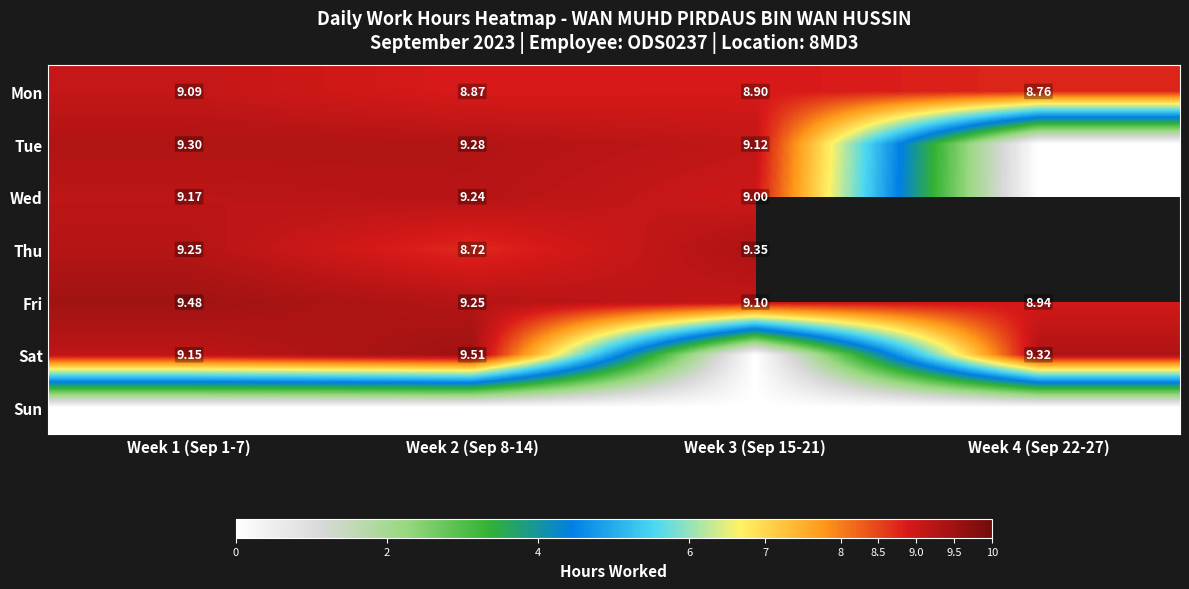

Count the number of categories in the chart.

4